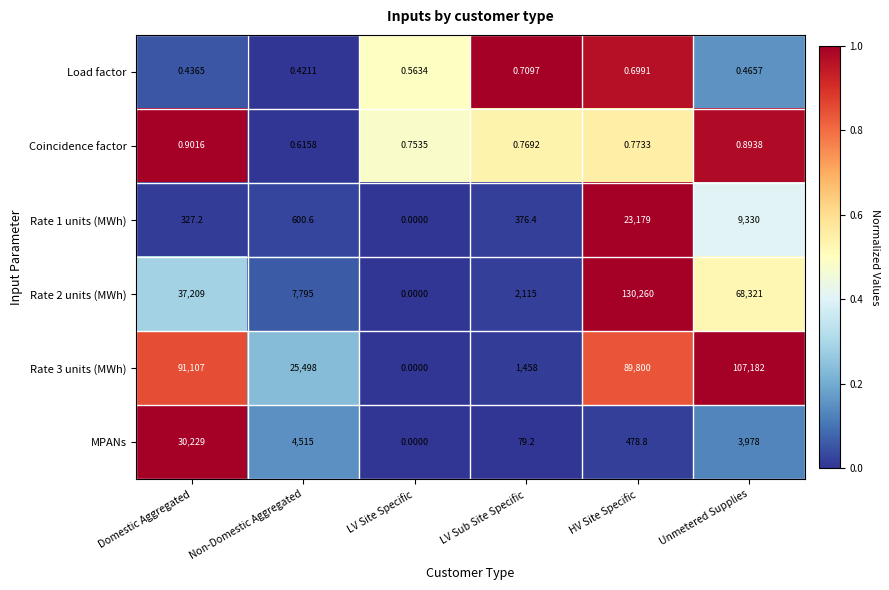

Which label corresponds to the smallest value in the chart?

LV Site Specific